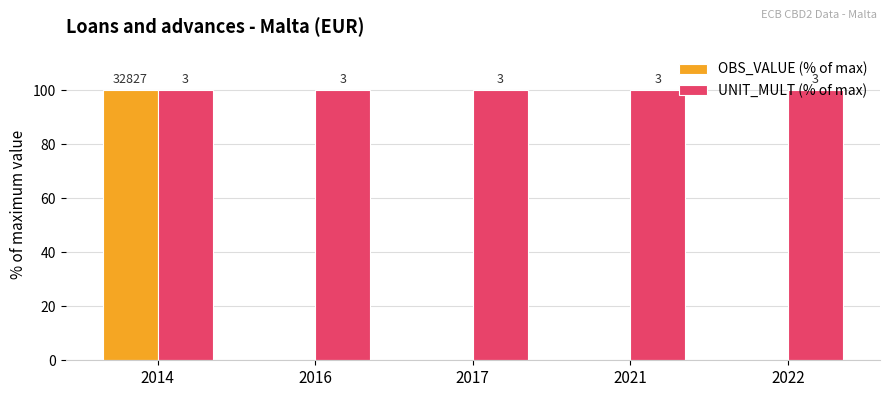

Rank the series by their average value, from highest to lowest.

UNIT_MULT (% of max), OBS_VALUE (% of max)